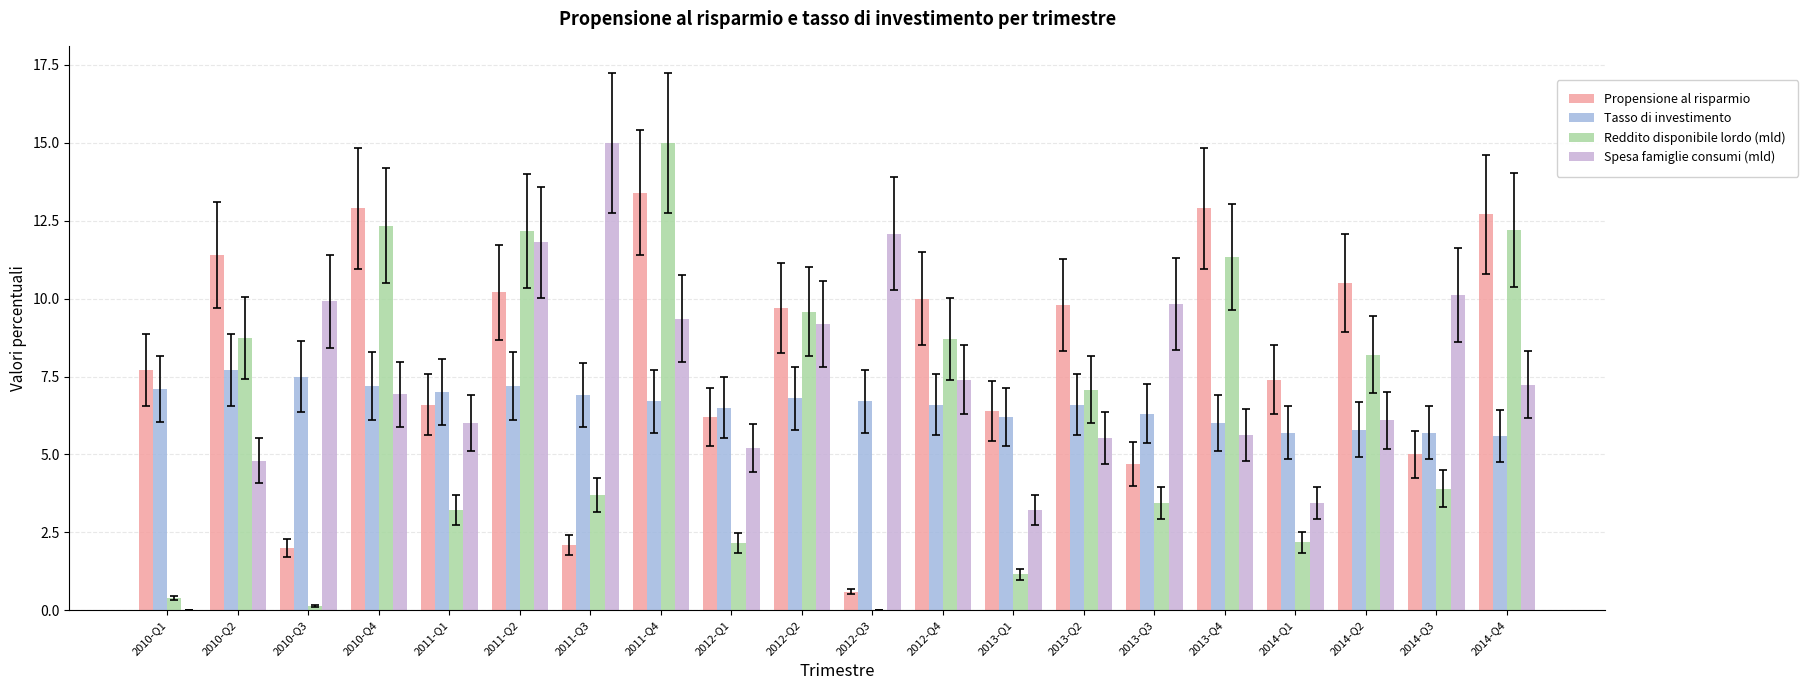

Which series has the largest total across all categories?

Propensione al risparmio